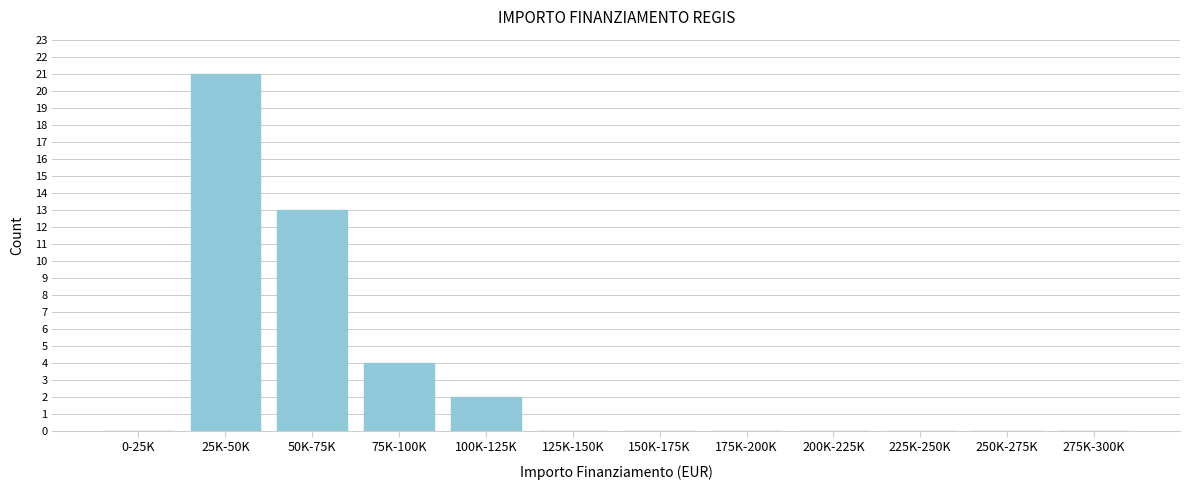

Reading left to right, what are all the values shown in this chart?

0-25K=0	25K-50K=21	50K-75K=13	75K-100K=4	100K-125K=2	125K-150K=0	150K-175K=0	175K-200K=0	200K-225K=0	225K-250K=0	250K-275K=0	275K-300K=0